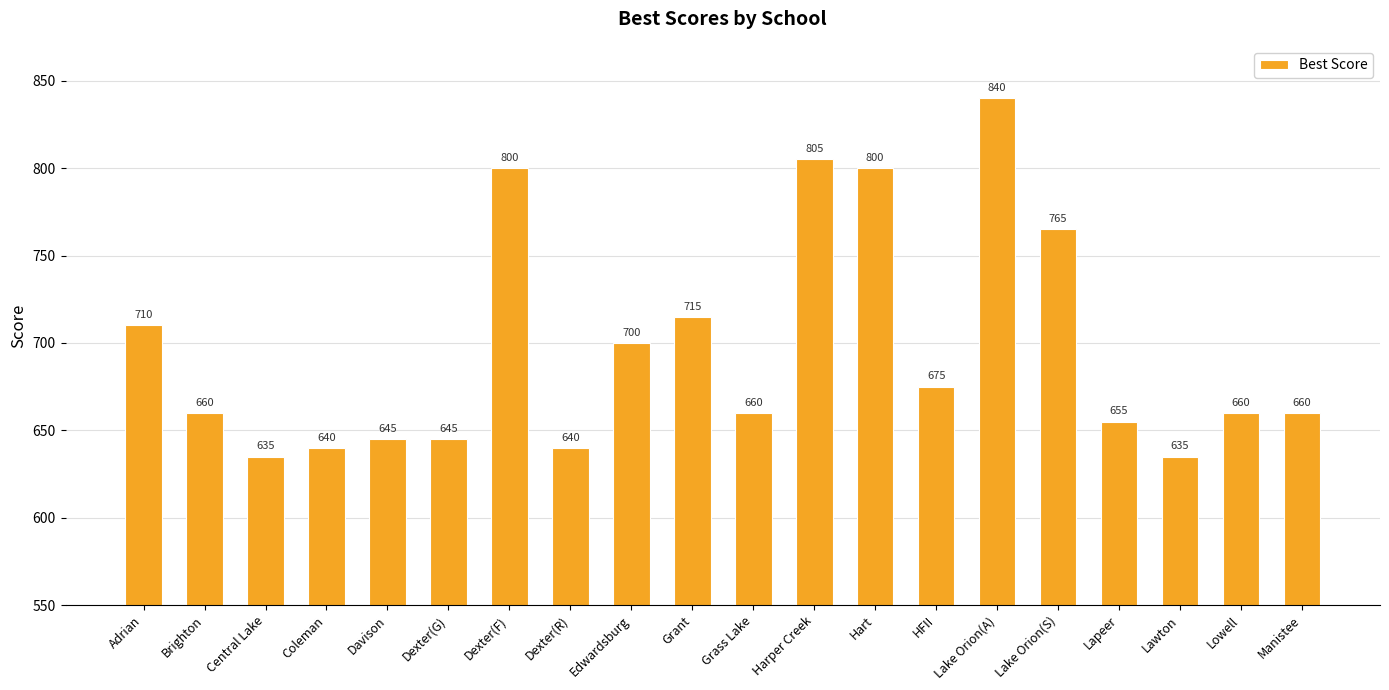

What is the label of the 9th bar from the right?

Harper Creek